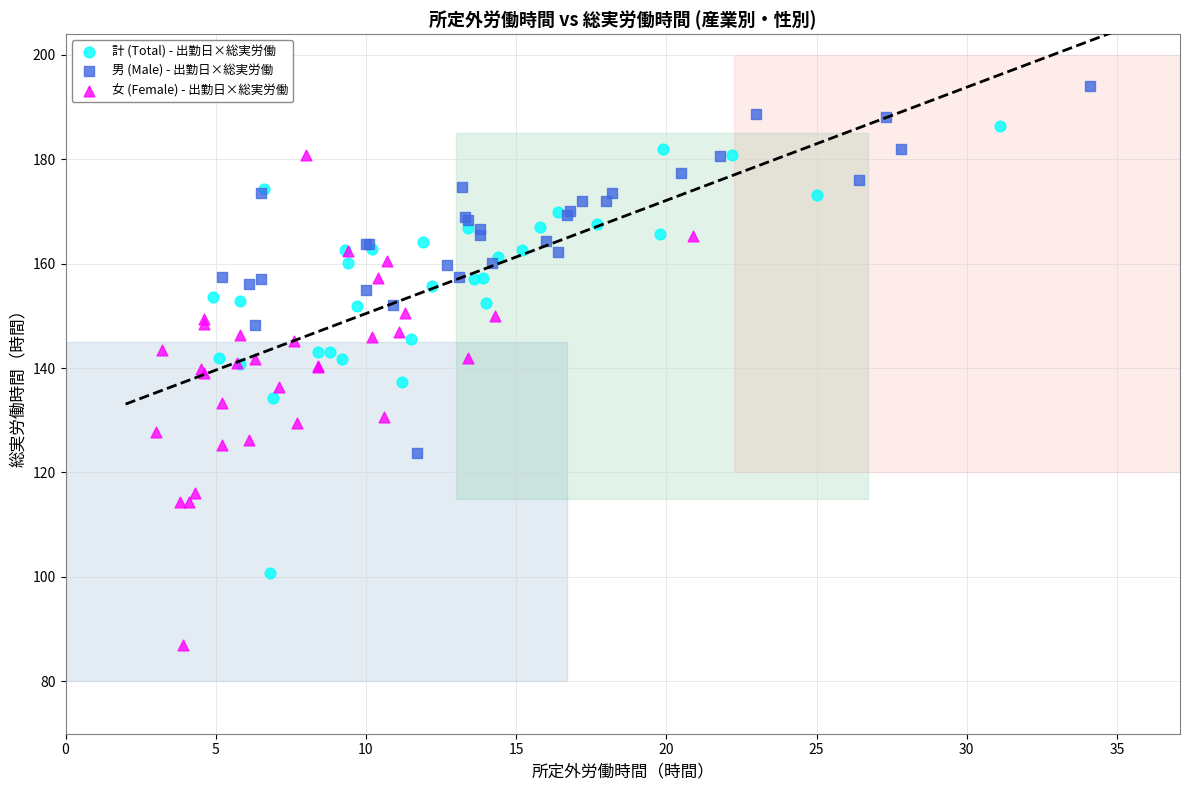

Which series has the widest spread of Y values?

女 (Female) - 出勤日×総実労働